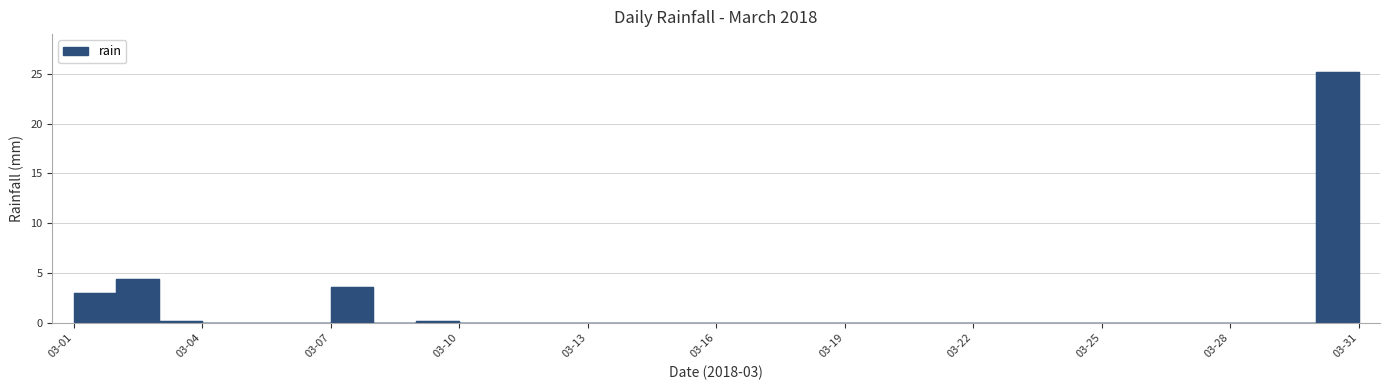

Read the value at 2018-03-02.

4.4